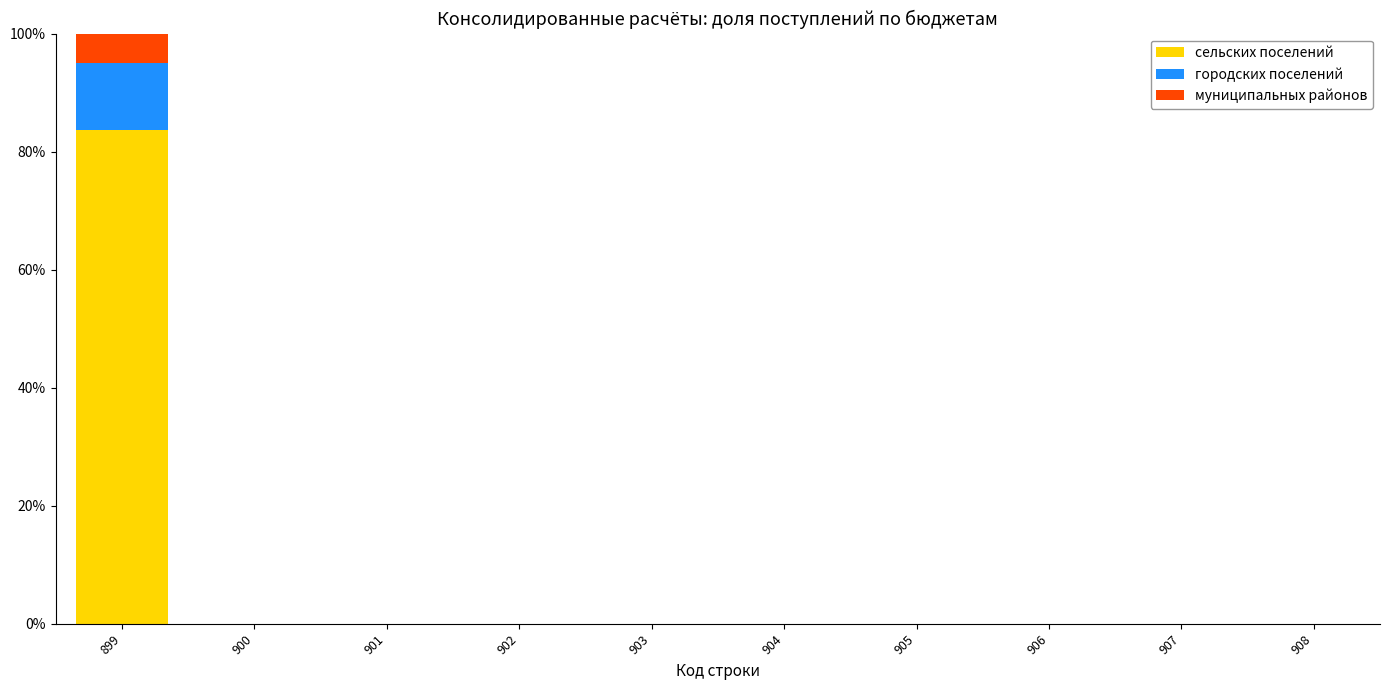

Are the bars grouped side by side (vs. stacked)?

No